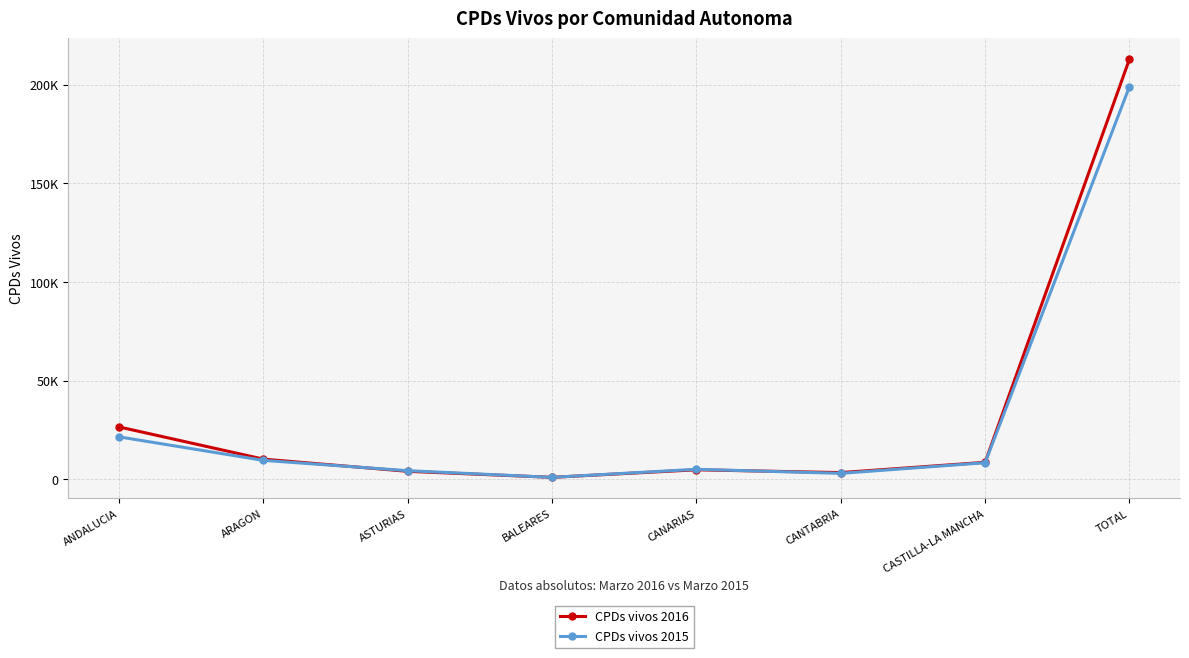

What is the lowest value of the CPDs vivos 2016 series?

944